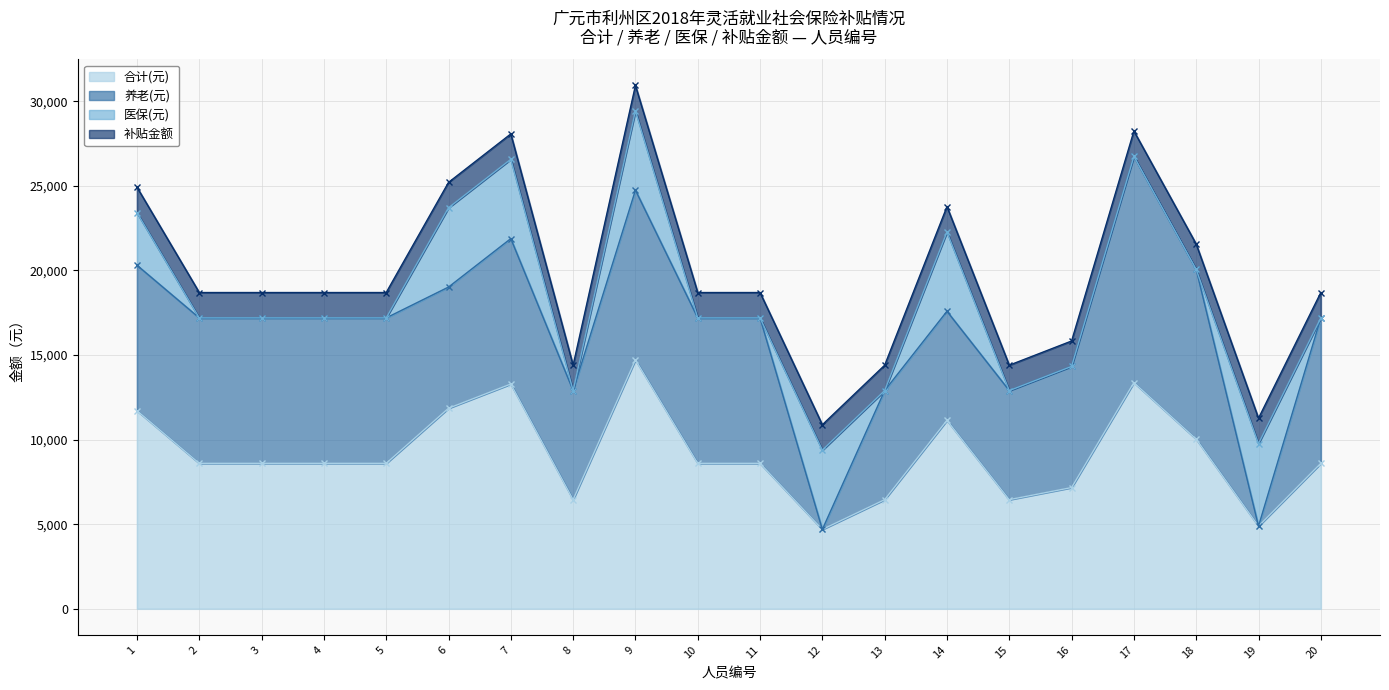

How many lines are shown in the chart?

4